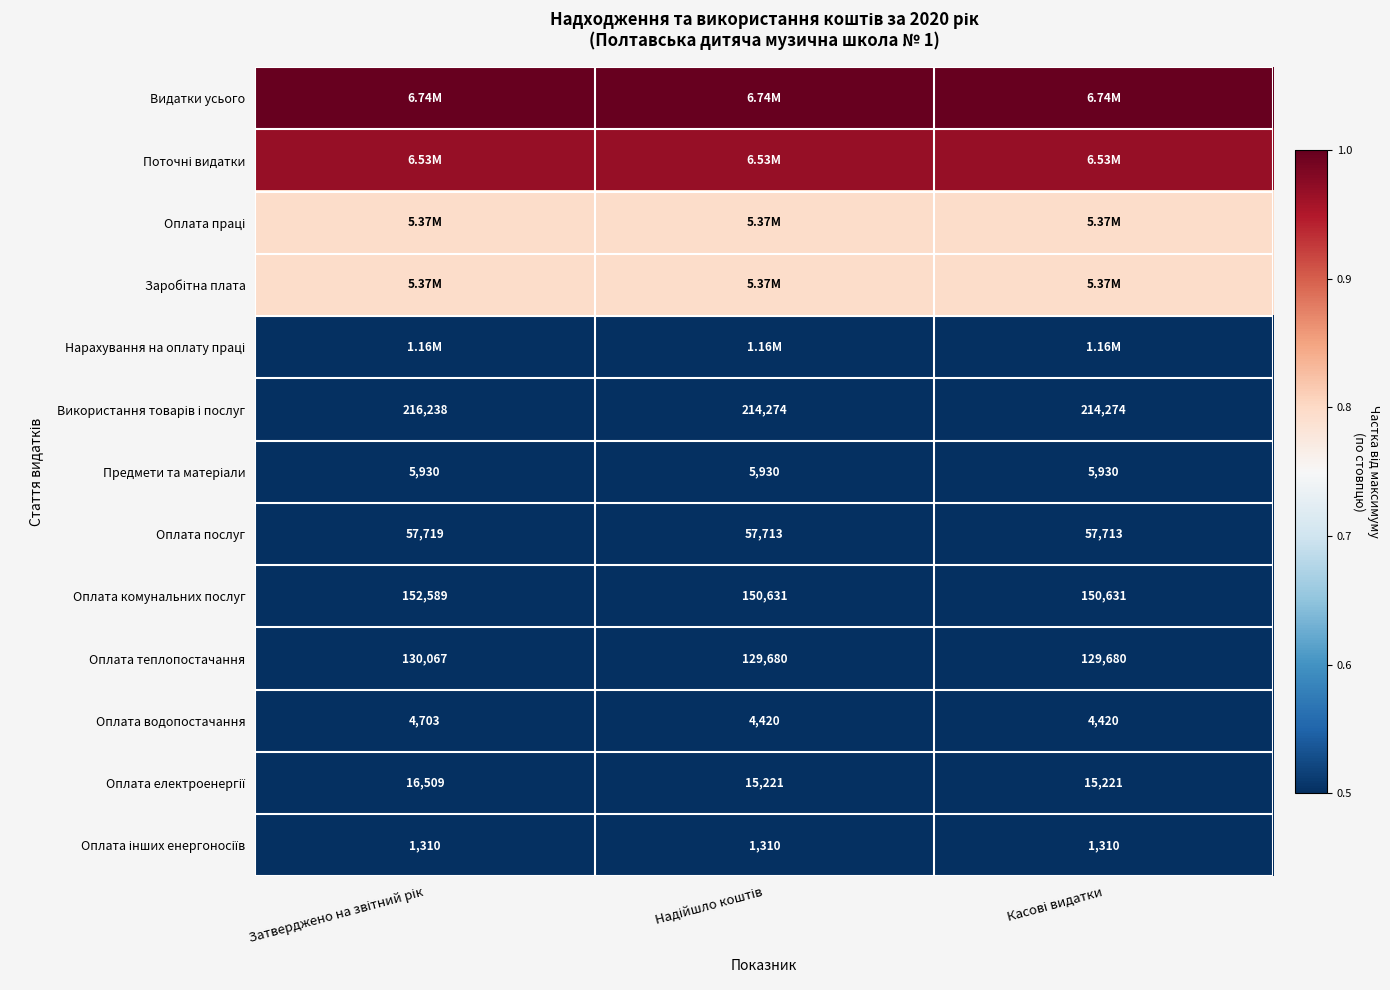

How many data points in Оплата послуг are above 57713?

1